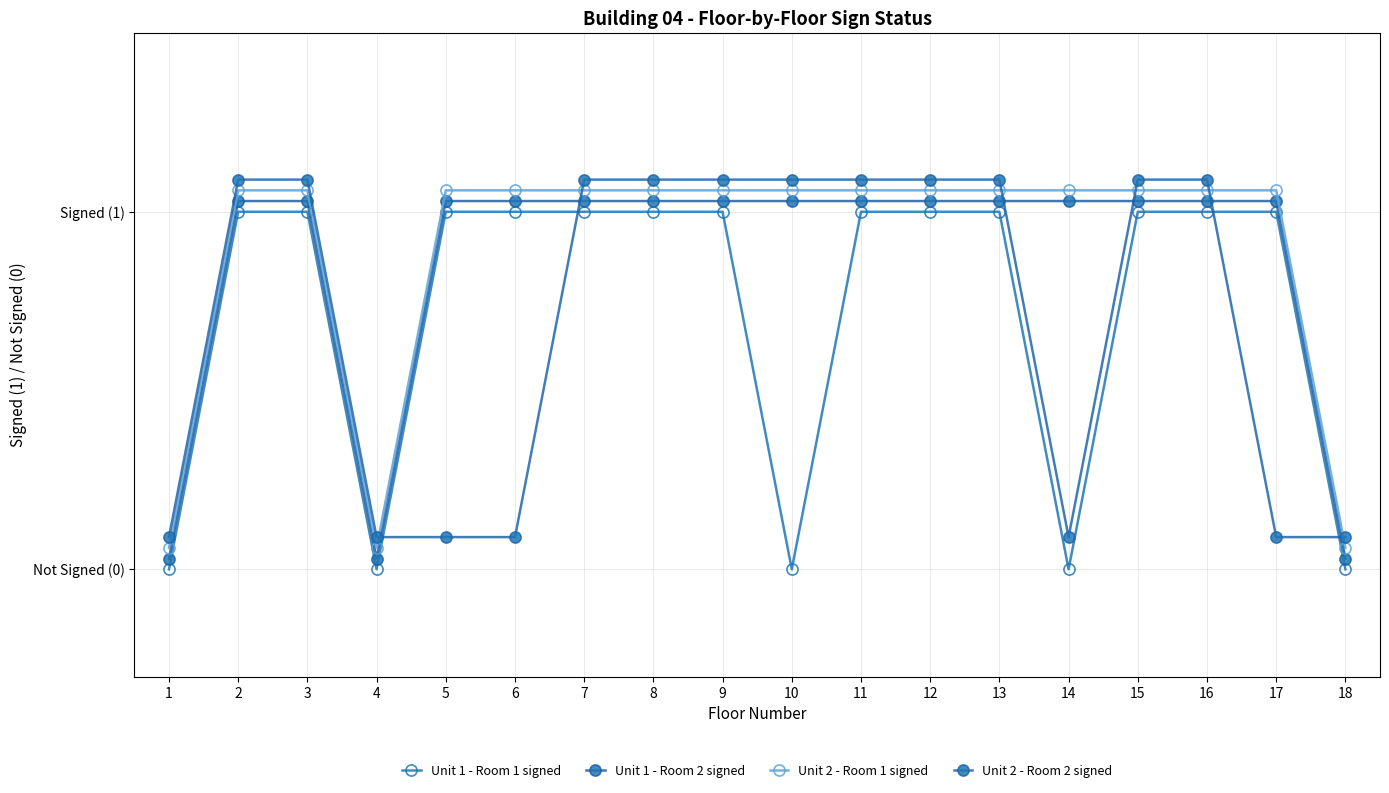

Where do Unit 2 - Room 2 signed and Unit 1 - Room 1 signed first cross each other?

4 and 5